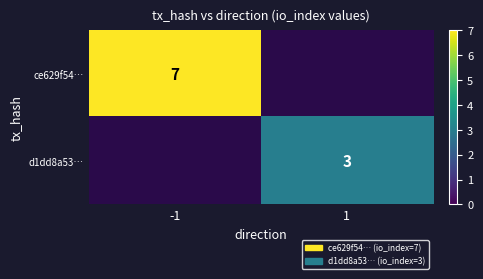

Between 1 and -1, which is larger?

-1